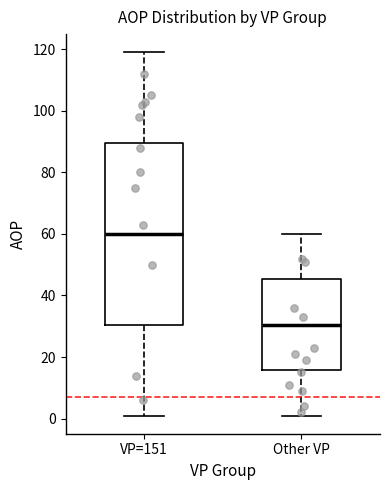

Which box's median line is the highest?

VP=151